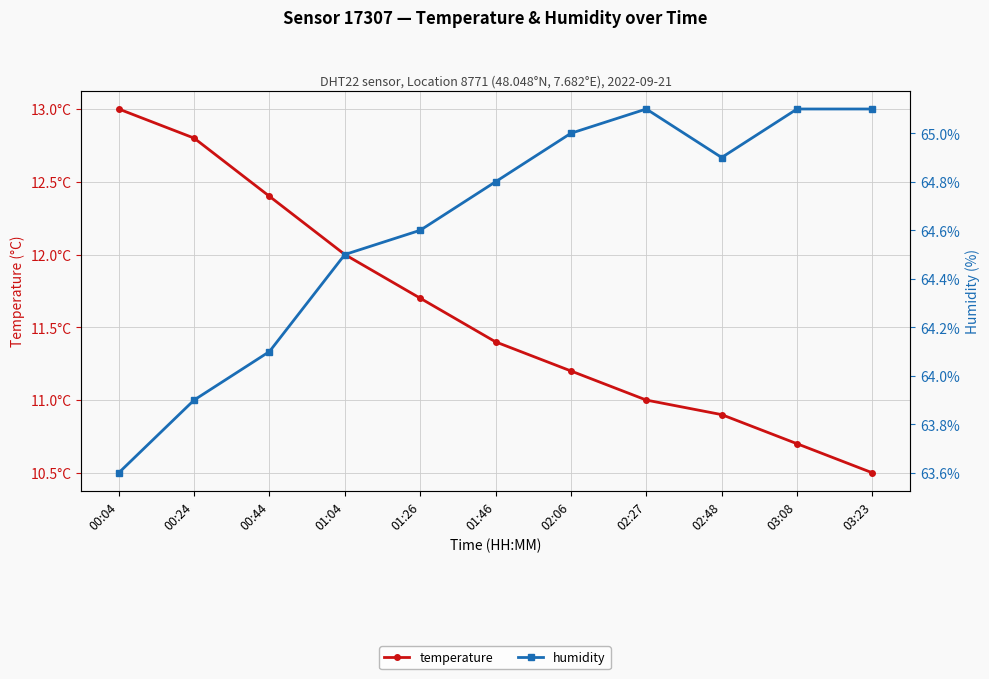

Which has a higher value, 01:26 or 00:24?

00:24